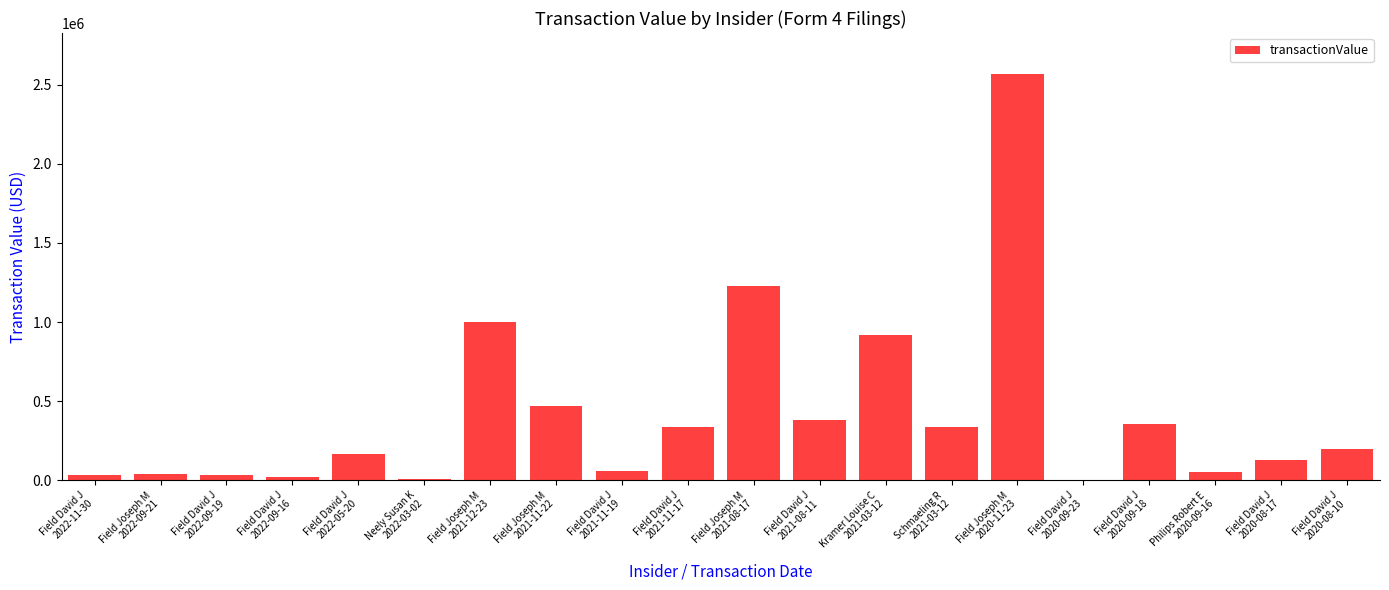

Which has a higher value, Field Joseph M
2021-12-23 or Field Joseph M
2021-08-17?

Field Joseph M
2021-08-17